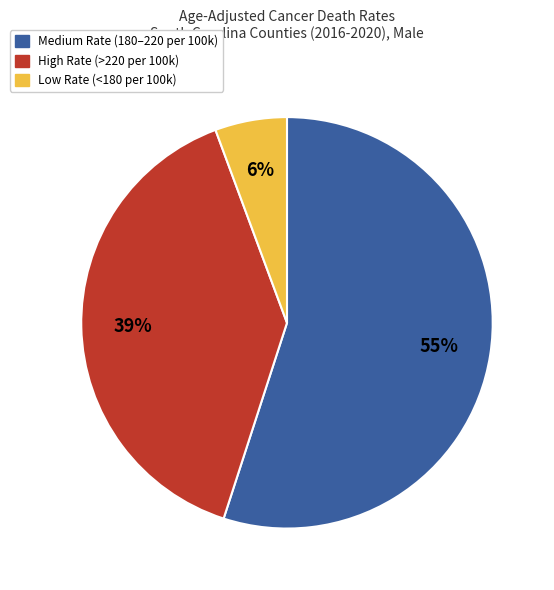

To the nearest percent, what is the combined percentage of Low Rate (<180 per 100k) and Medium Rate (180–220 per 100k)?

61%